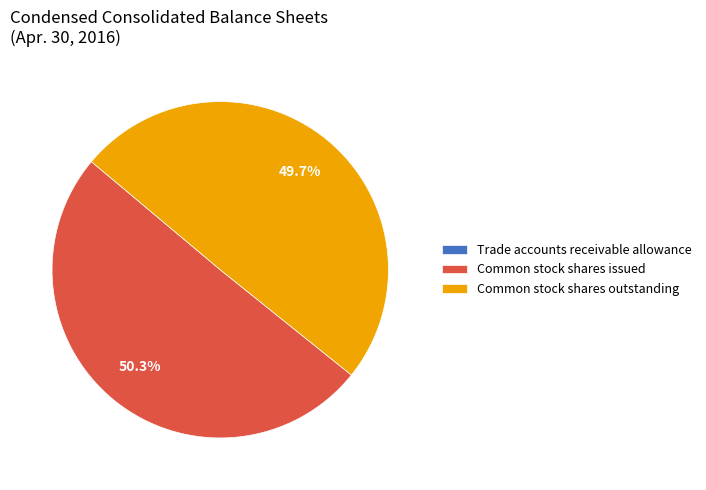

How much of the chart is everything except Common stock shares outstanding?

50.3%